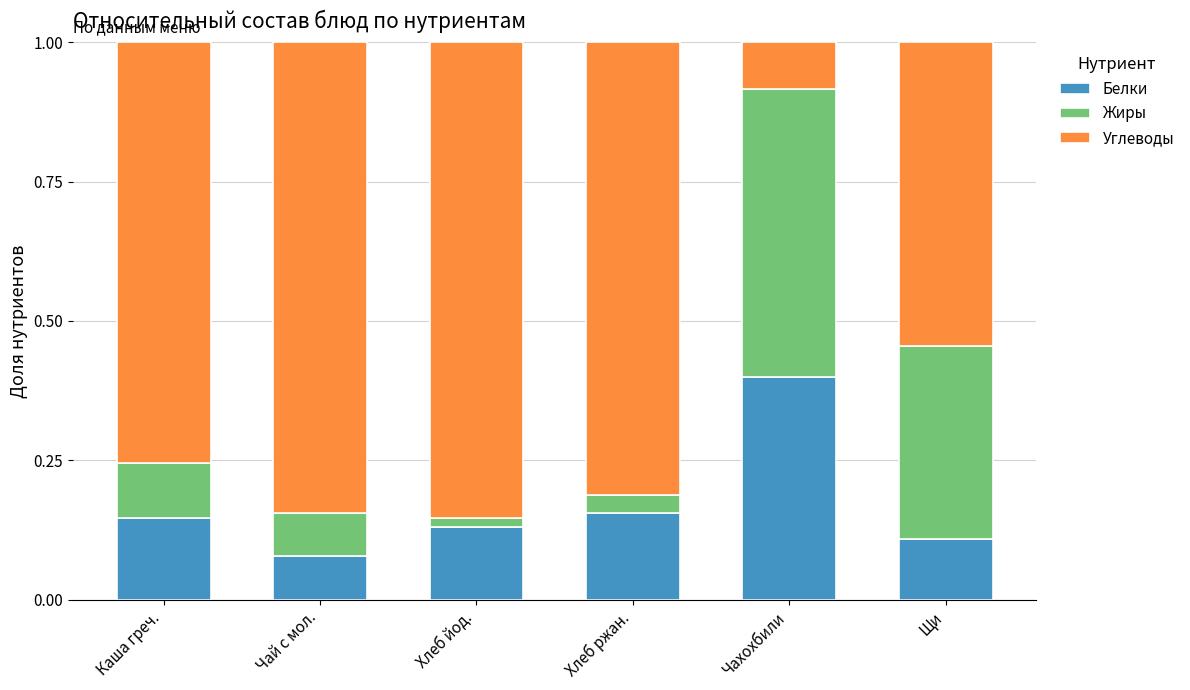

What is the total value across all series at Чай с мол.?

1.0